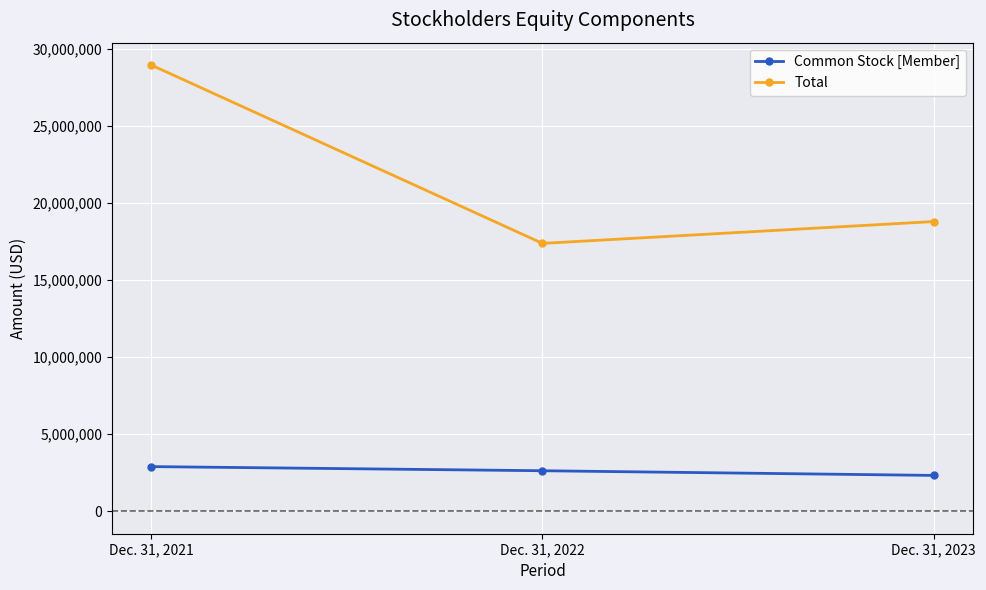

Reading left to right, list all the values displayed in this chart.

Common Stock [Member]: Dec. 31, 2021=2904211	Dec. 31, 2022=2636275	Dec. 31, 2023=2333356
Total: Dec. 31, 2021=28939841	Dec. 31, 2022=17374576	Dec. 31, 2023=18790298